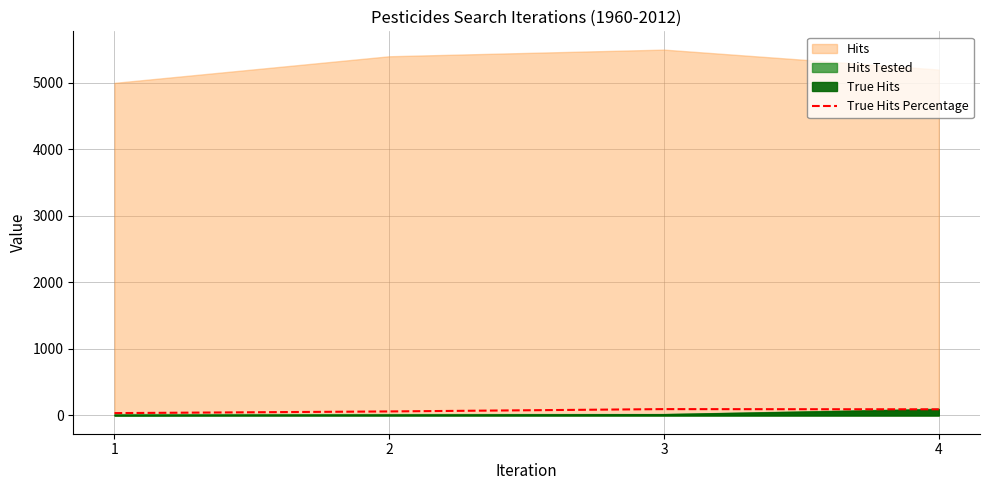

True or false: True Hits Percentage has more than 1 points higher than both neighbors.

False